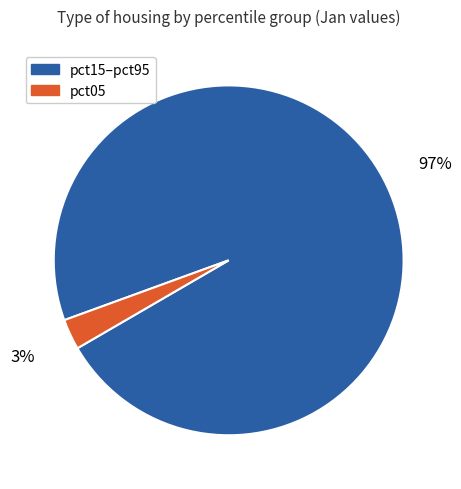

Is the sum of pct05 and pct15–pct95 greater than half?

Yes